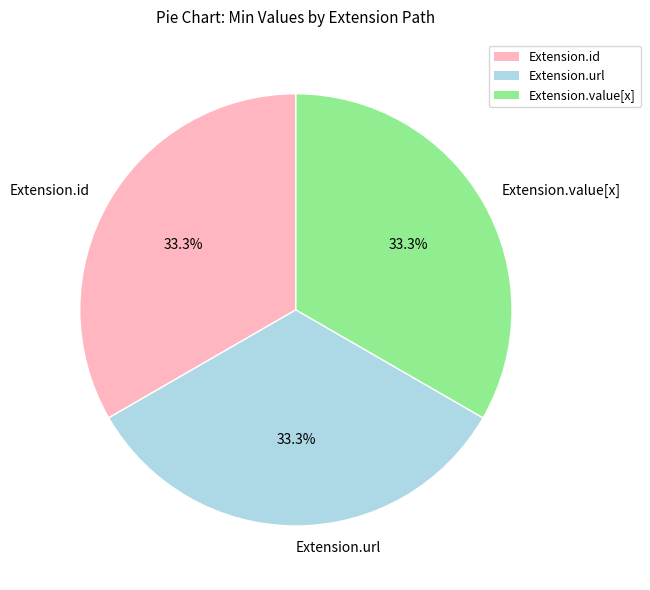

The Extension.value[x] slice represents 1% of the pie. True or false?

False